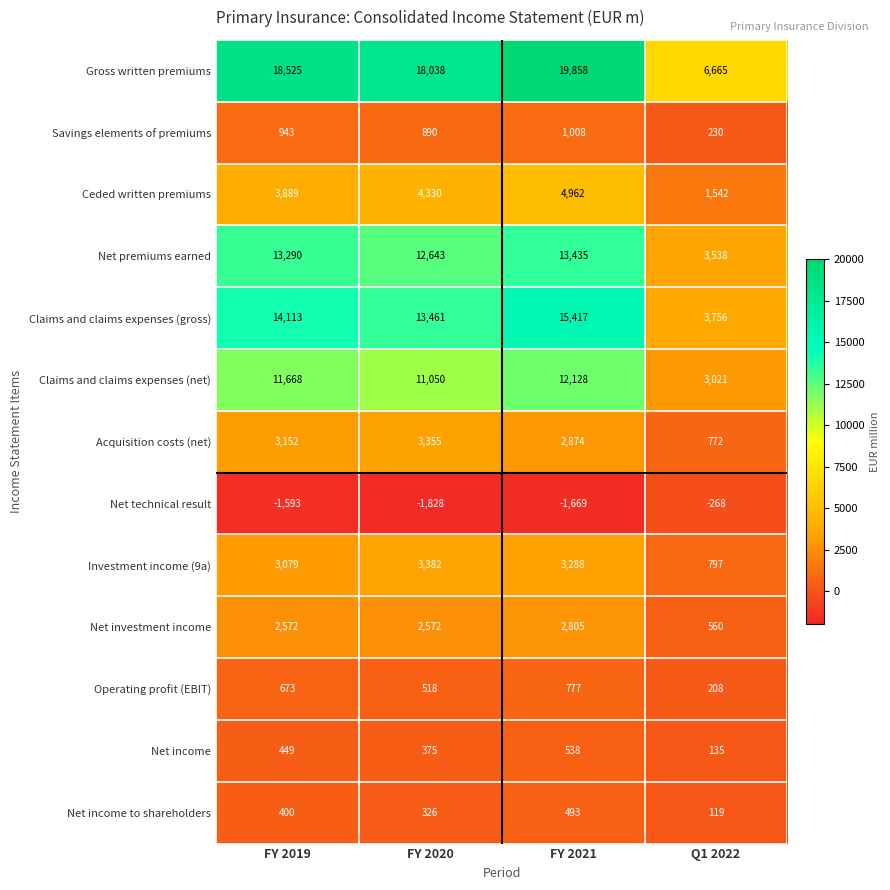

What is the difference between the maximum and second lowest values in the Net technical result series?

1401